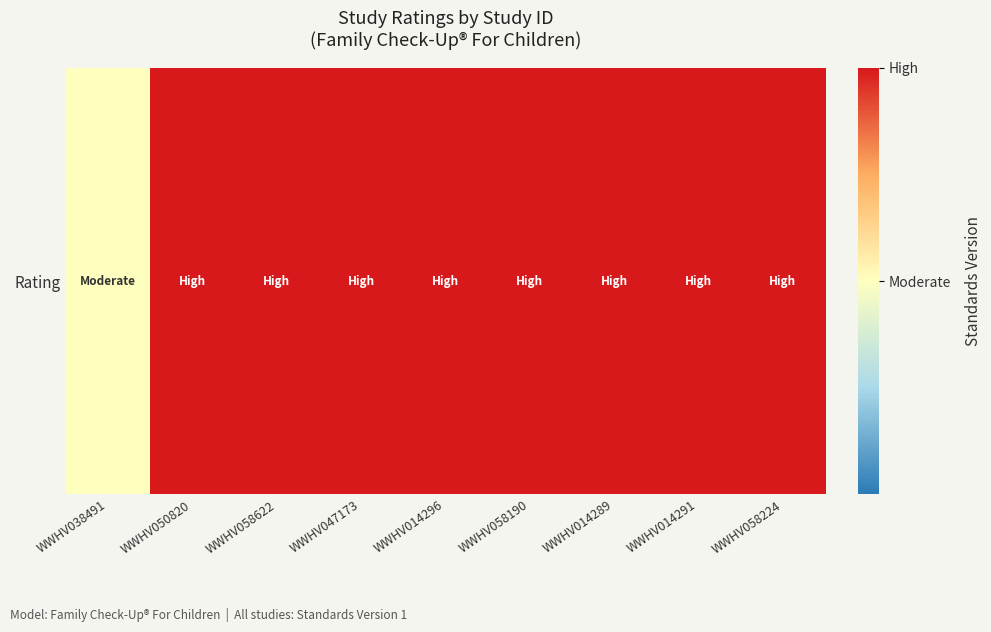

What is the sum of the values at WWHV047173 and WWHV038491?

1.5